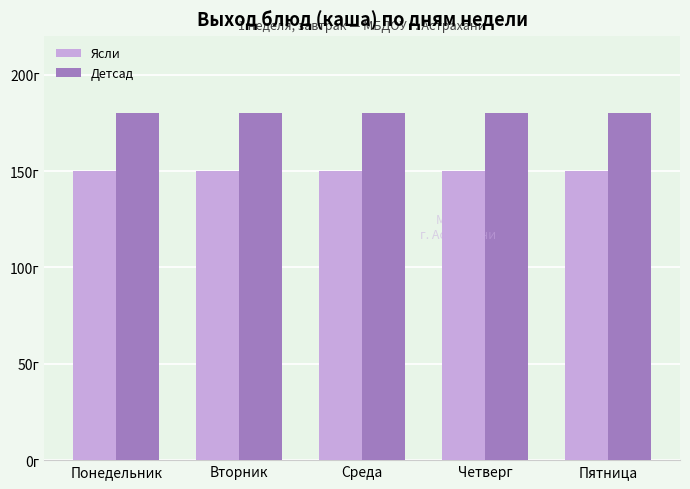

Does the chart contain stacked bars?

No